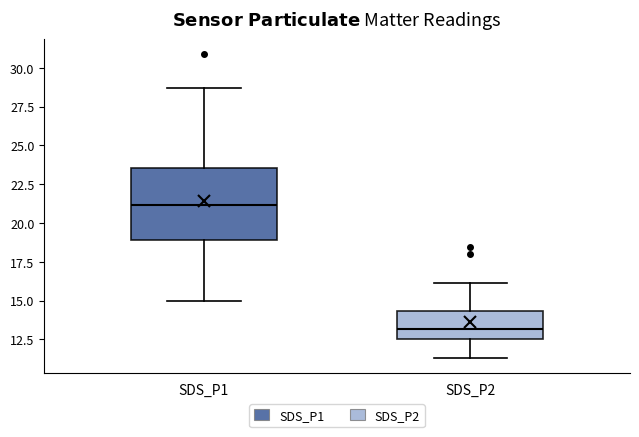

Comparing the boxes themselves (not the whiskers), which one is the tallest?

SDS_P1